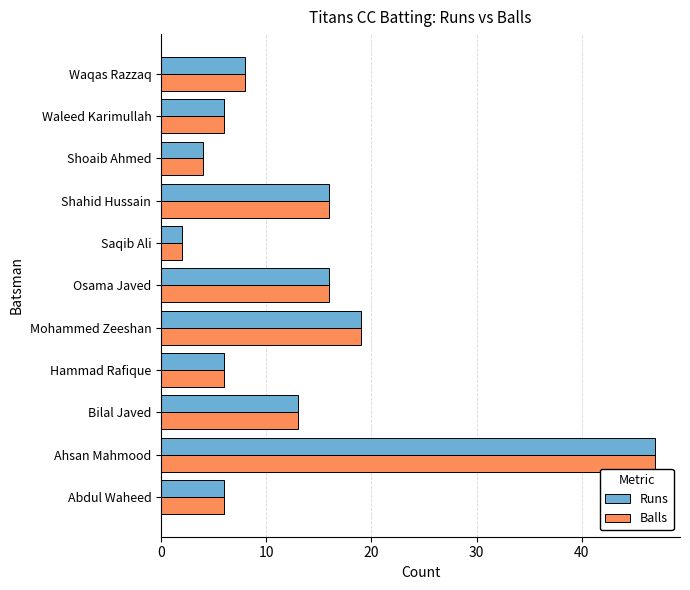

What is the total value across all series at Hammad Rafique?

12